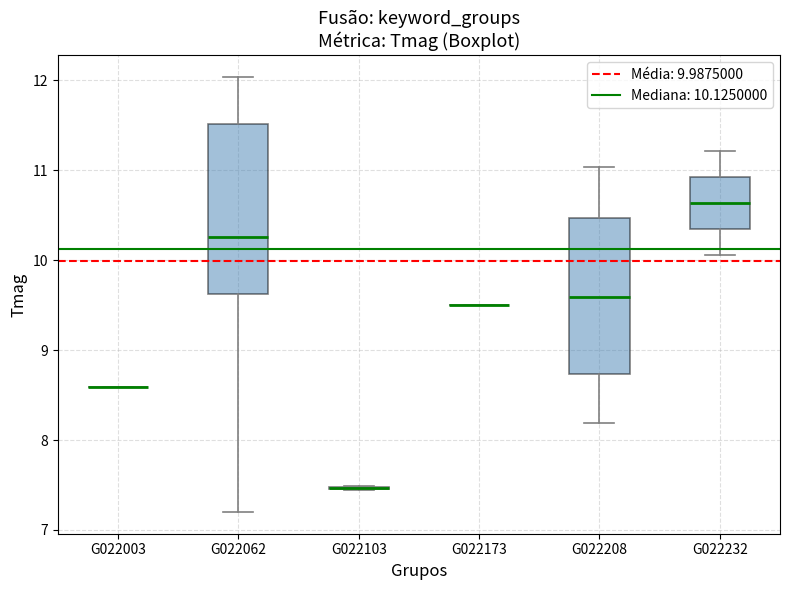

Comparing the boxes themselves (not the whiskers), which one is the tallest?

G022062